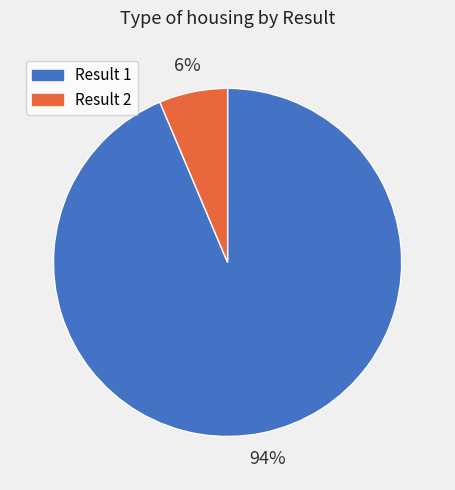

Does any single category account for the majority?

Yes